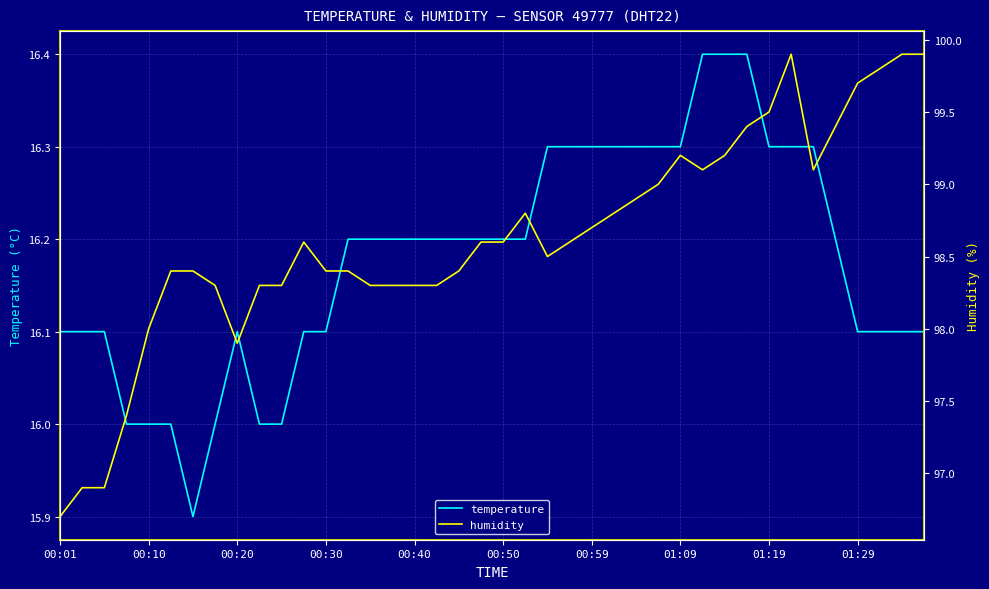

What is the lowest value of the temperature series?

15.9